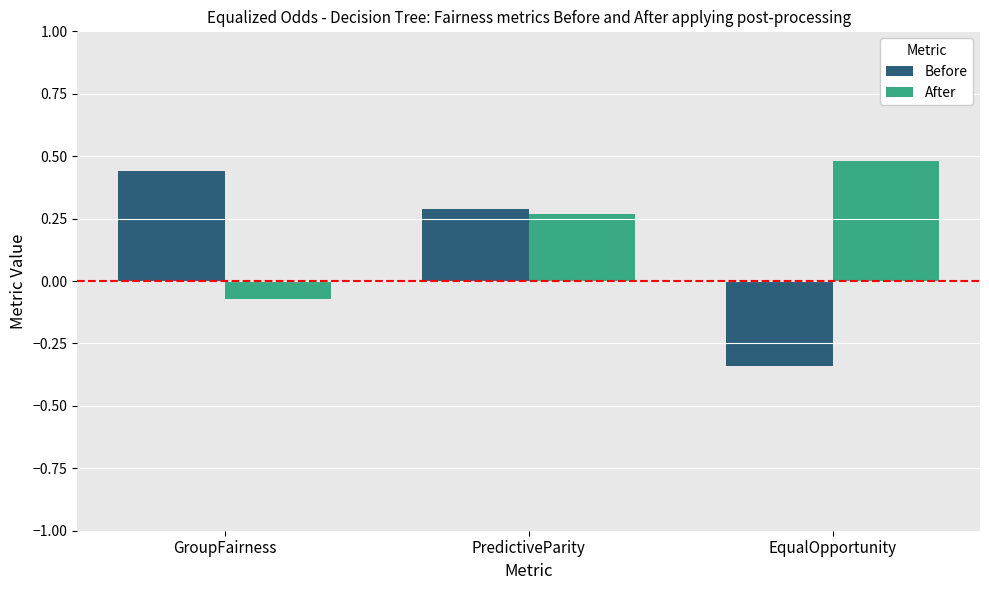

How many values in the After series exceed 0?

2